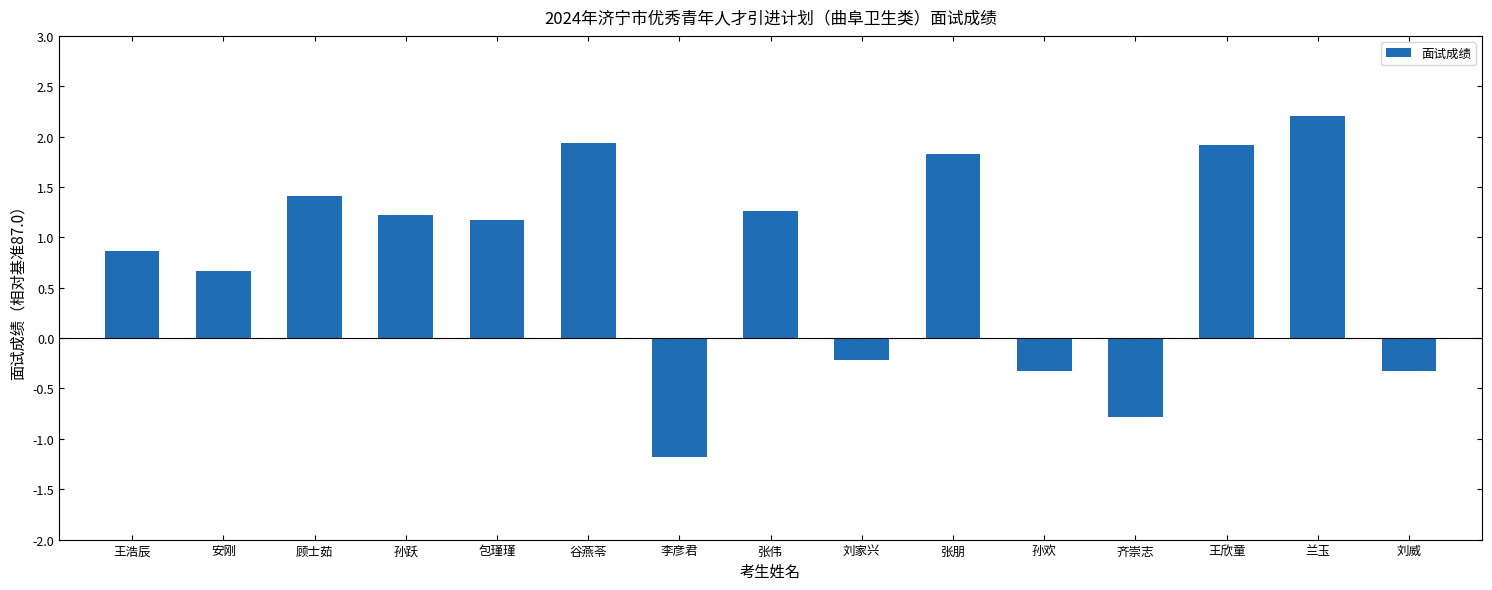

Count the number of values greater than 1.

8